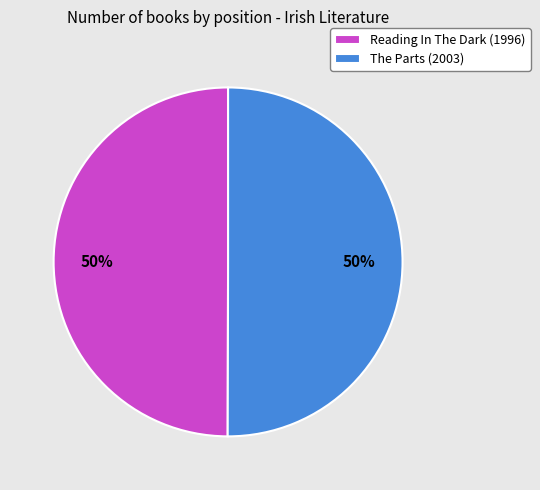

Is it true that Reading In The Dark (1996) is 50% of the pie?

True